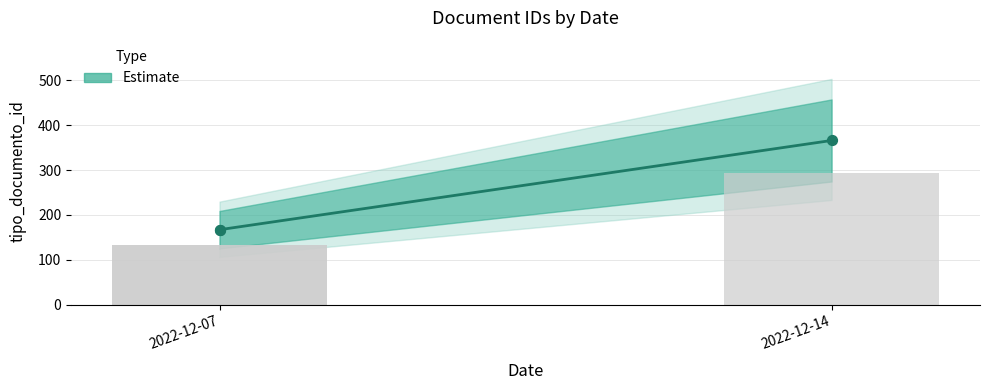

What is the change in value from 2022-12-07 to 2022-12-14?

+199